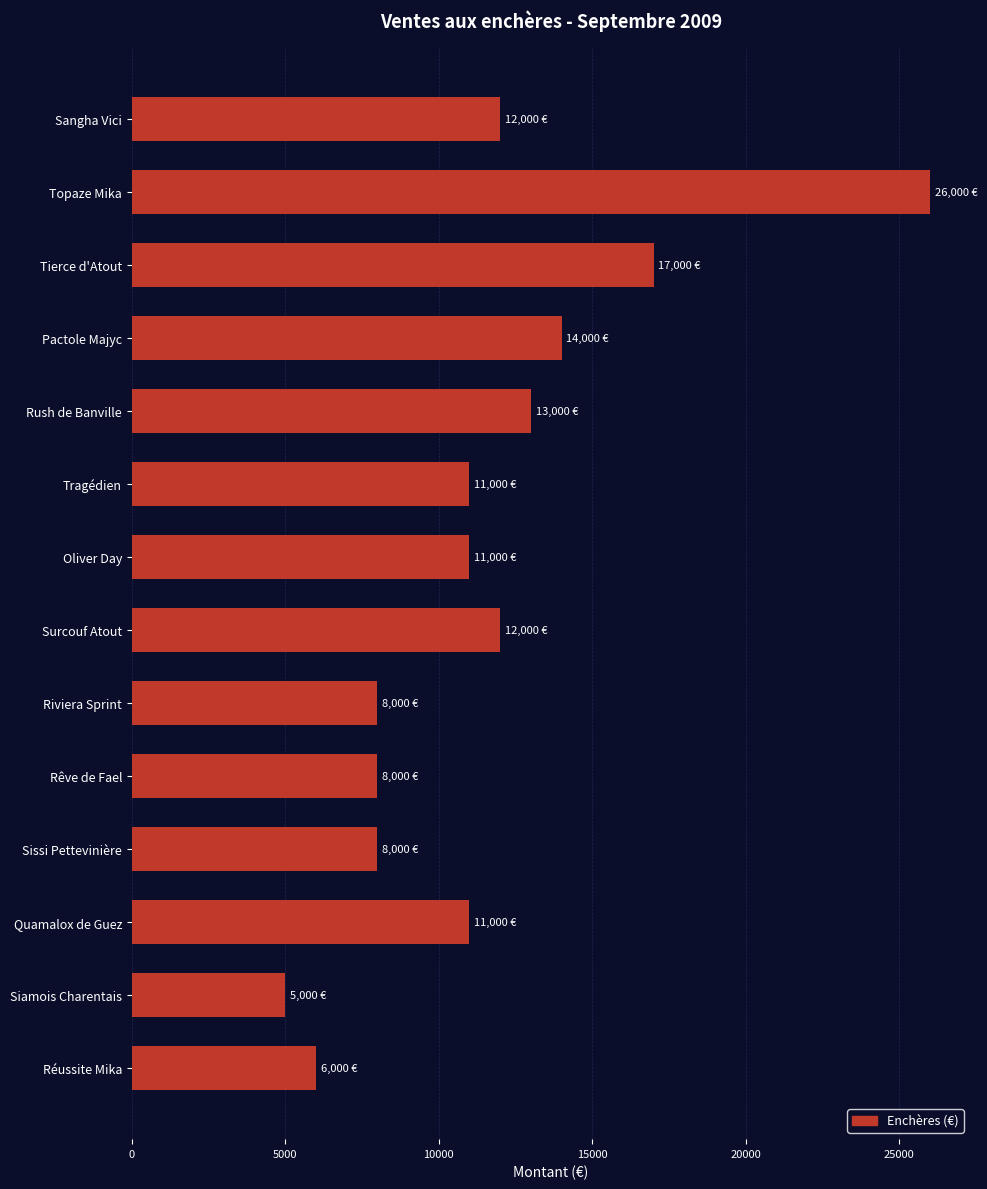

Between Sissi Pettevinière and Quamalox de Guez, which is larger?

Quamalox de Guez